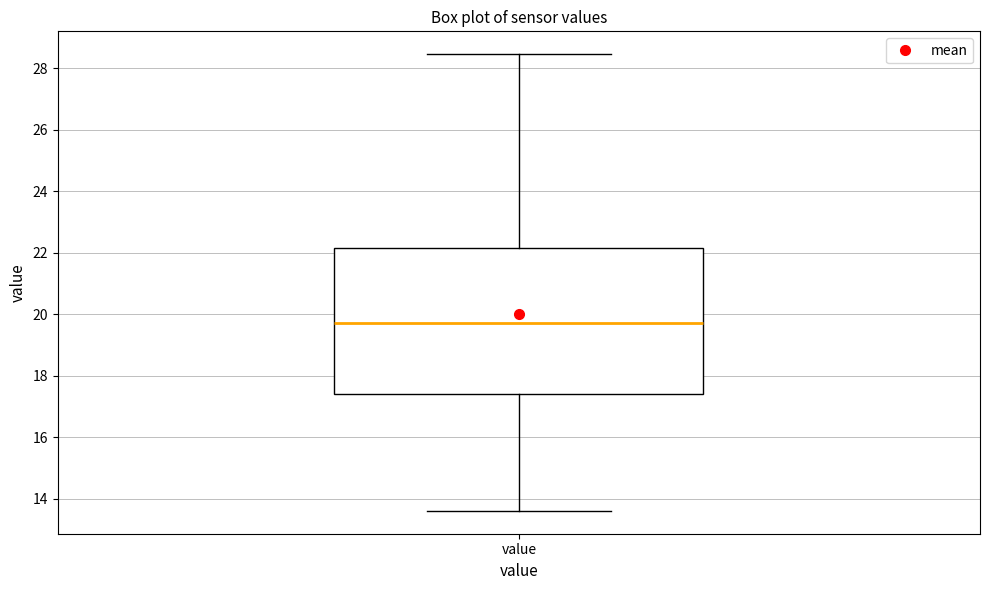

Where does the median line of the box for value sit on the y-axis? The values are not printed on the chart, so give them approximately, as read against the axis.

19.8